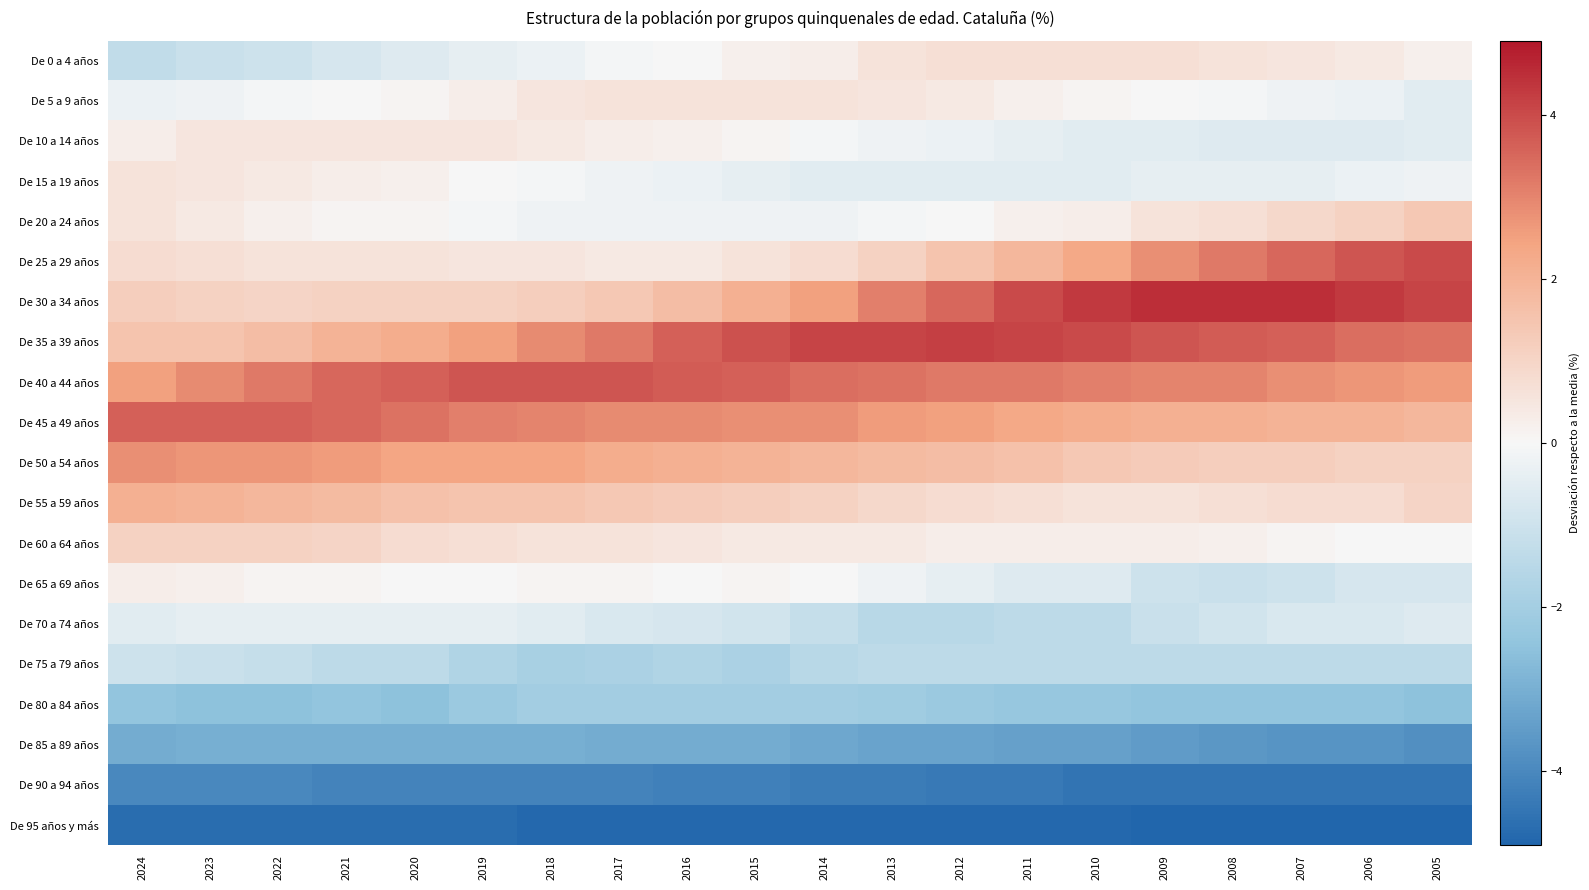

What is the difference between the highest and lowest values at 2012?

9.0